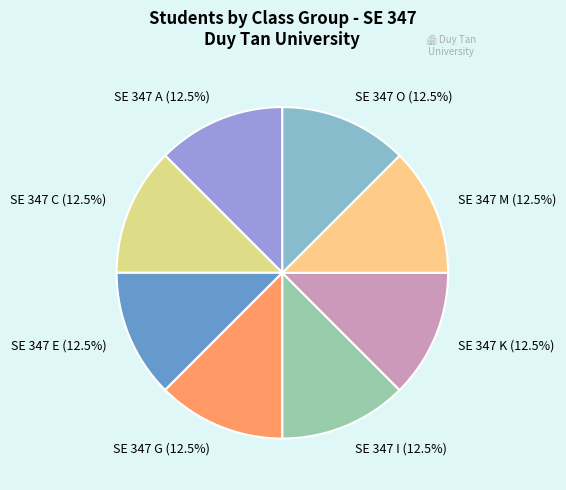

Approximately how many times larger is the value at SE 347 K compared to SE 347 I?

1.0